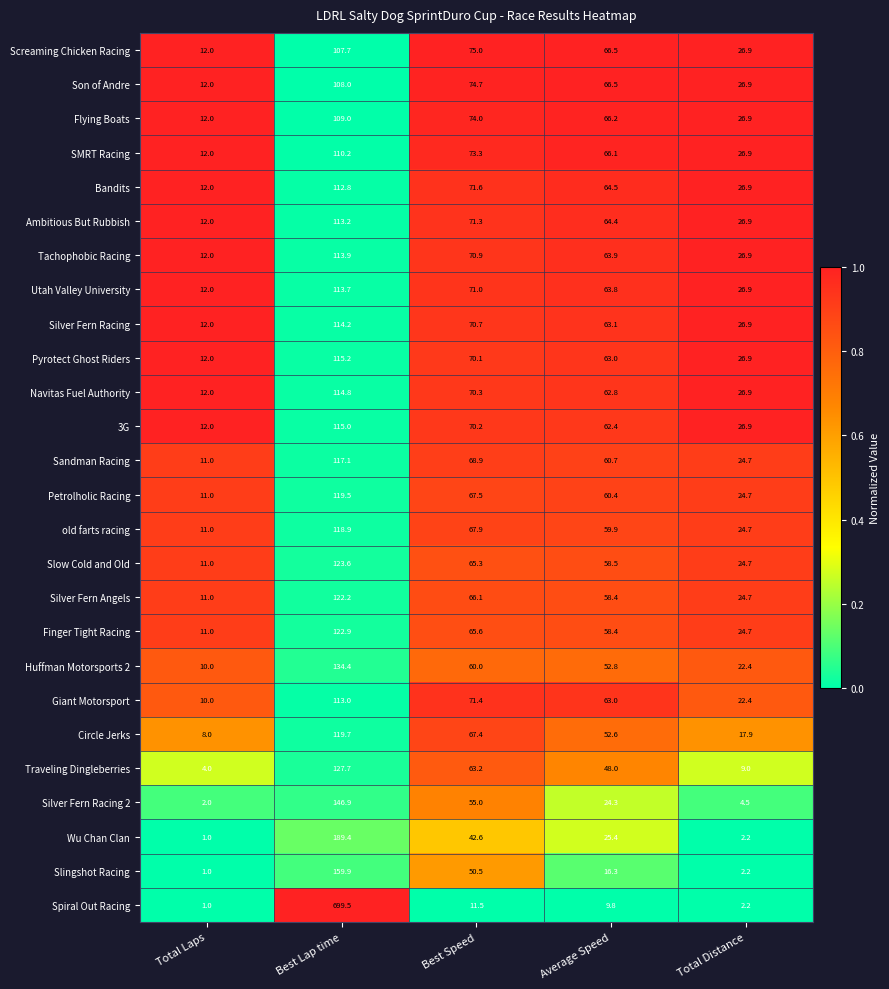

Which series changed the most between Average Speed and Total Distance?

Giant Motorsport